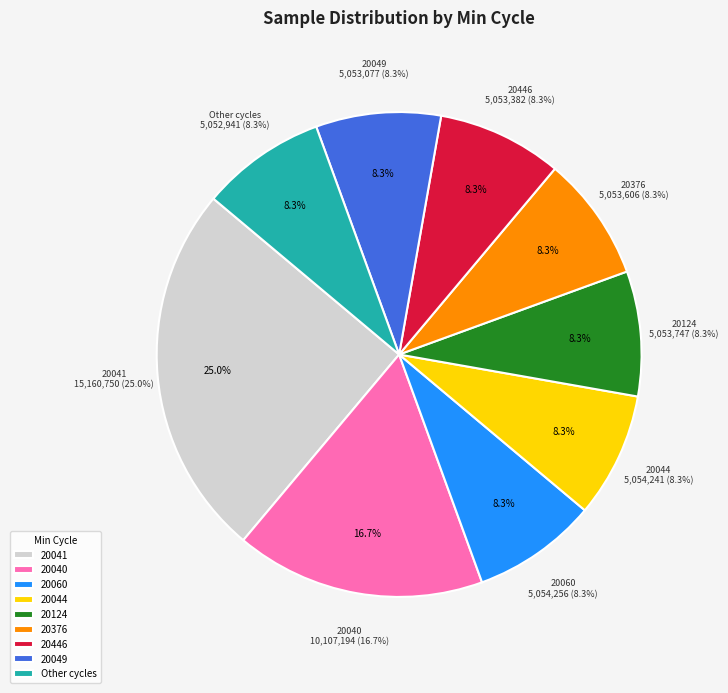

What percentage is the 20064 slice, to the nearest percent?

8%